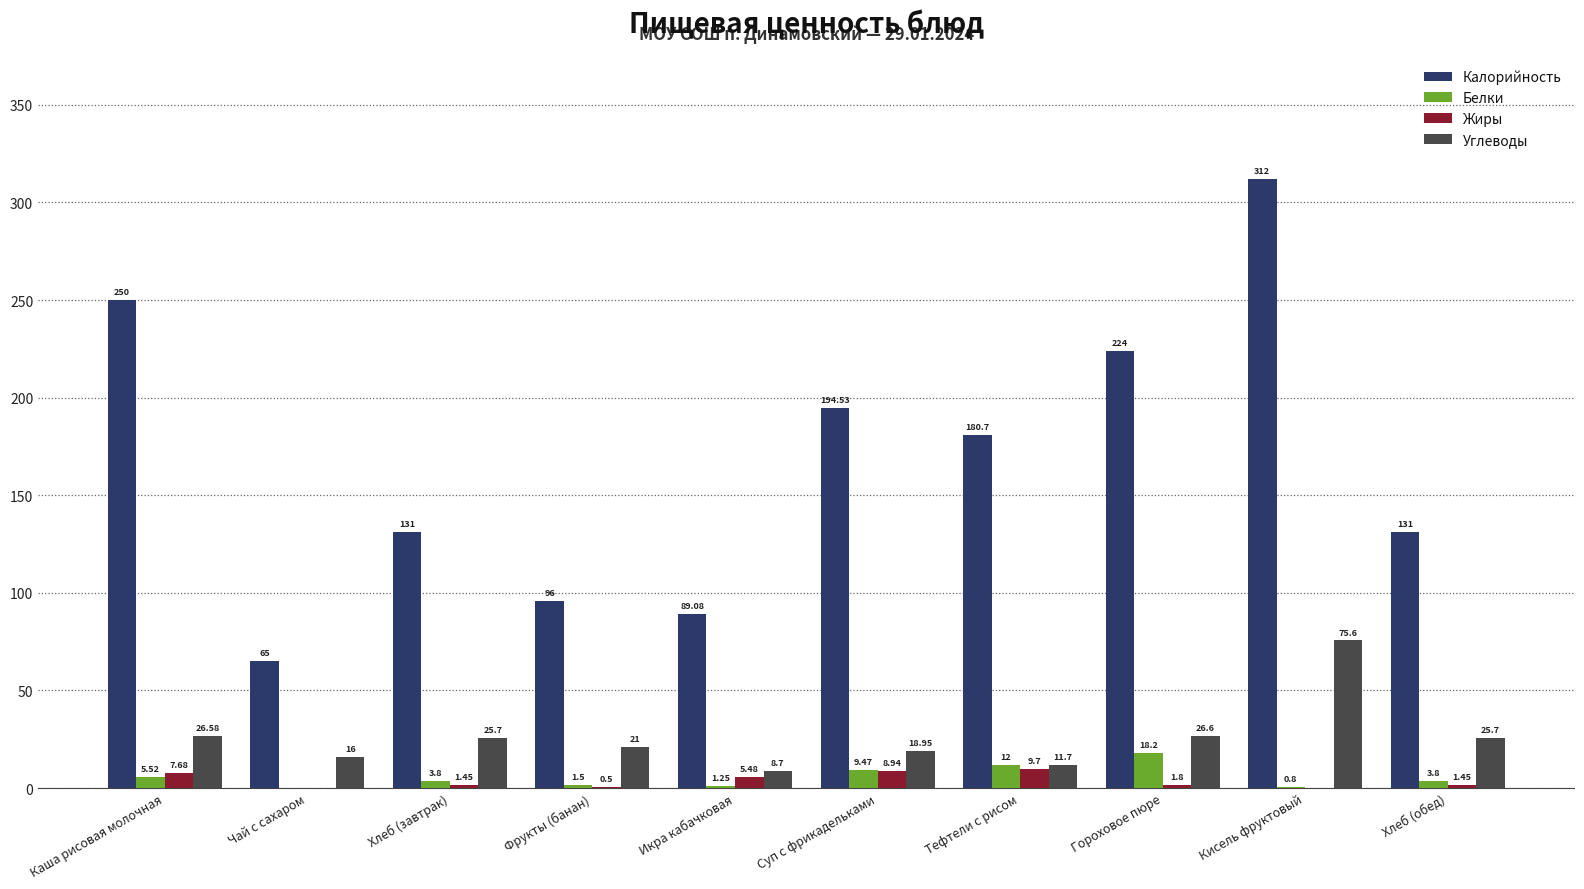

The Углеводы series shows 9.9 at Хлеб (завтрак). True or false?

False